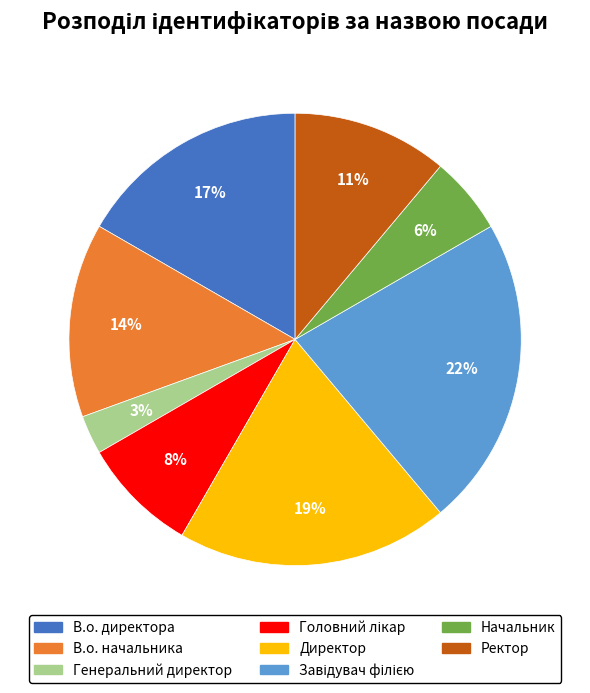

How many segments does this pie chart have?

8